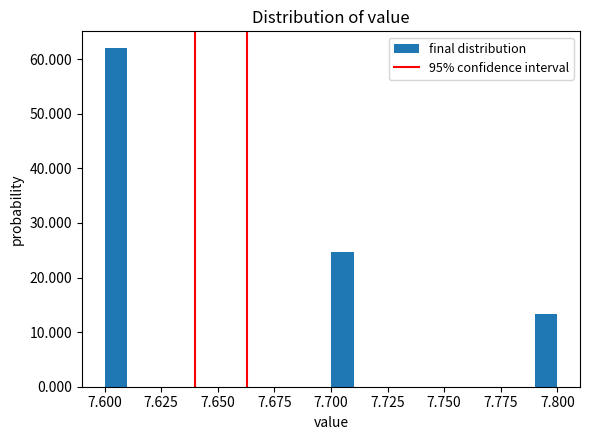

Read against the x-axis, roughly where is the centre of the tallest bar?

7.605